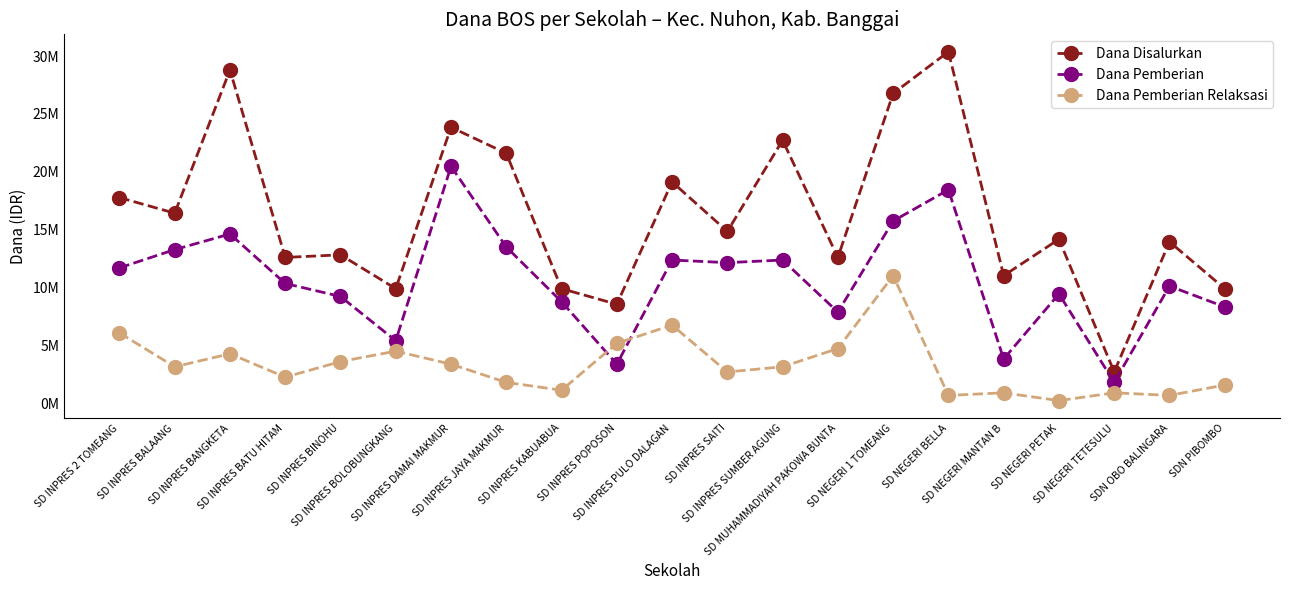

What is the label of the 5th point from the right?

SD NEGERI MANTAN B